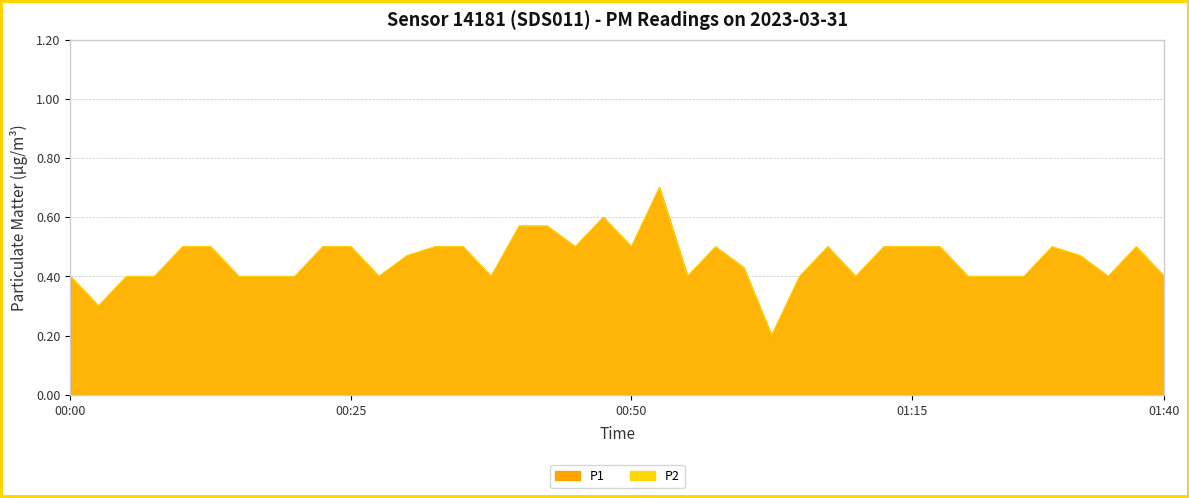

What is the difference between the maximum and second lowest values in the P2 series?

0.4